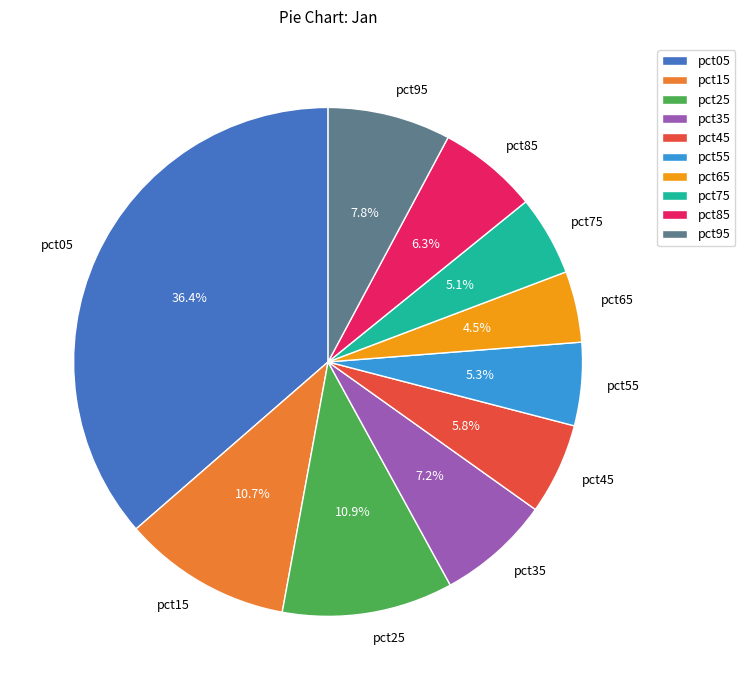

How many segments does this pie chart have?

10